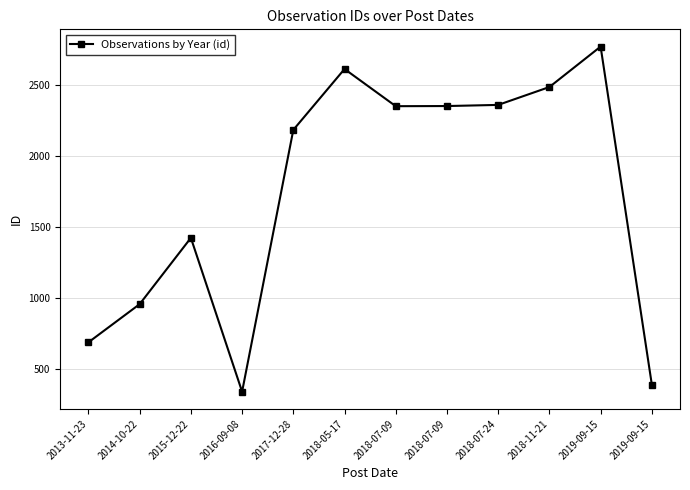

How many points are lower than both their immediate neighbors (excluding endpoints)?

2